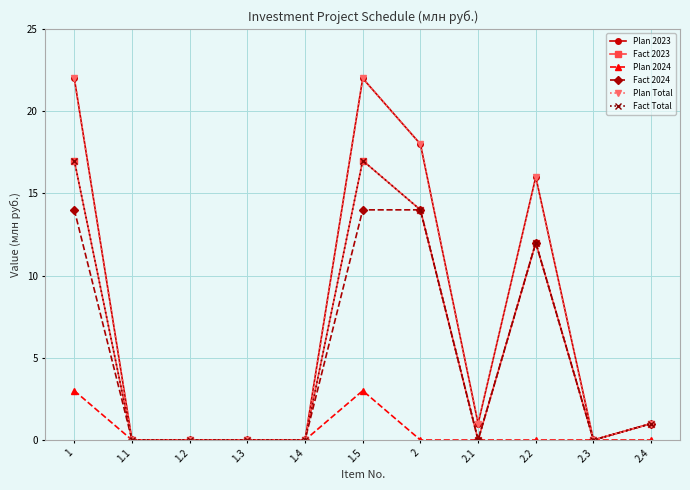

How many values in the Fact Total series exceed 0?

5